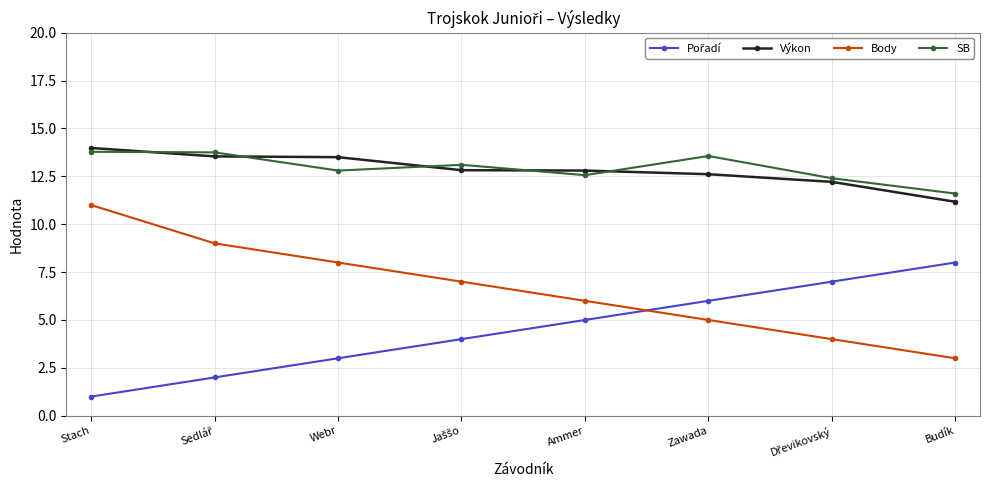

What is the spread (max minus min) of values at Ammer?

7.8